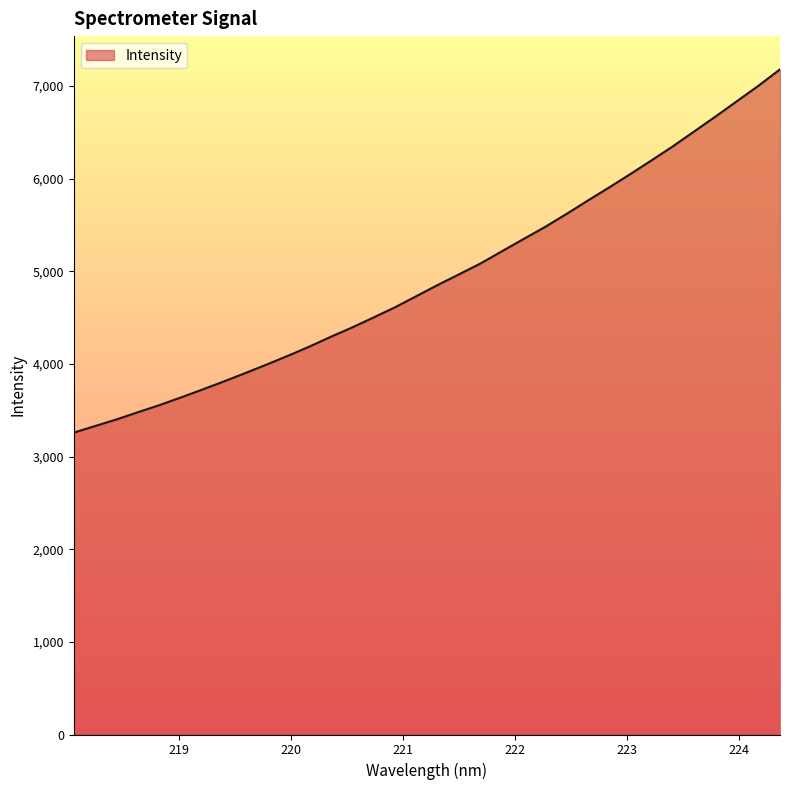

What is the difference between the maximum and minimum values?

3921.0